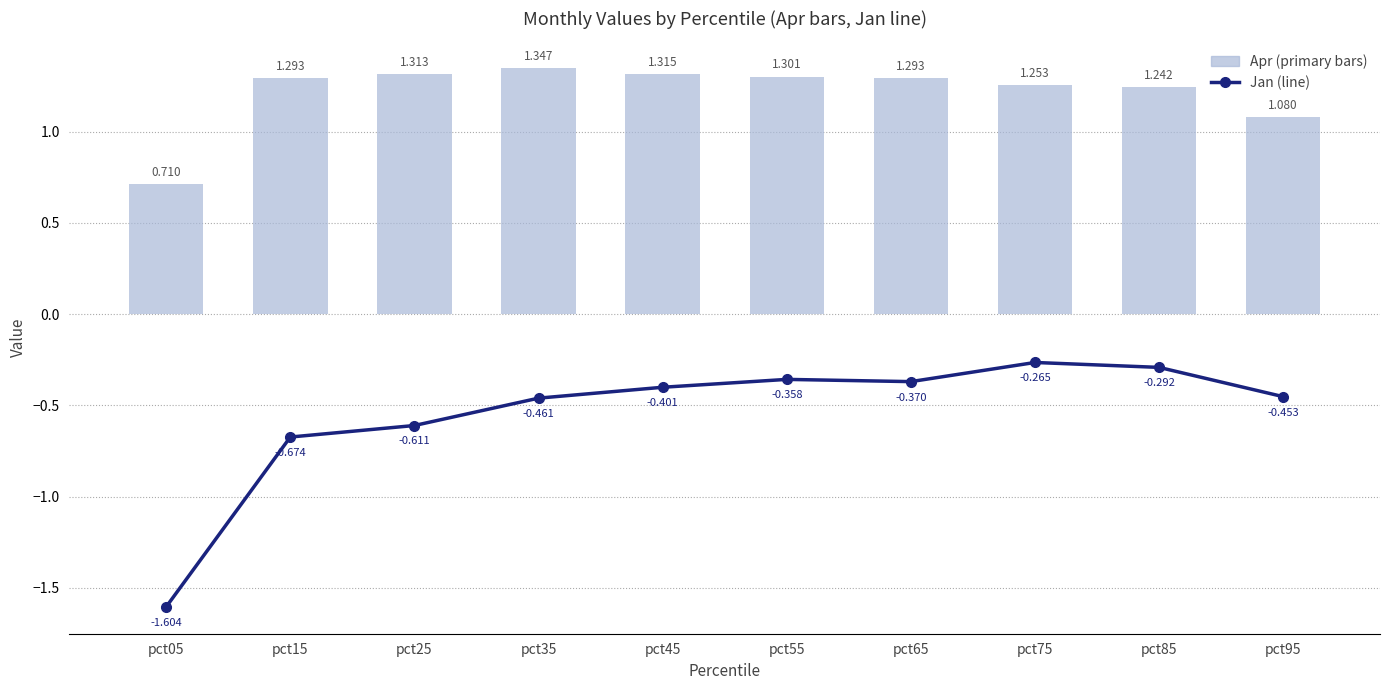

What is the maximum value for Apr (primary)?

1.3